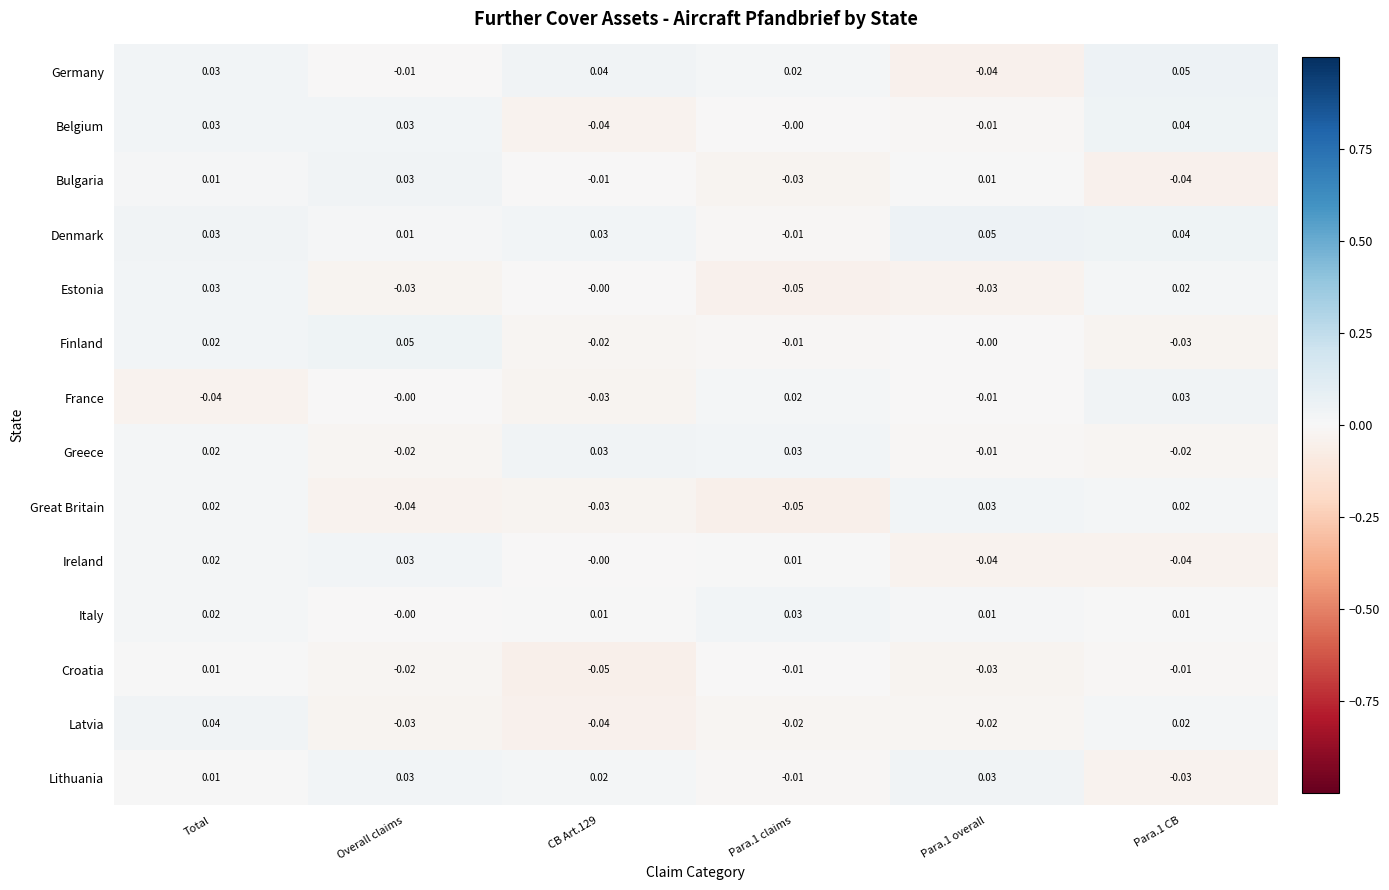

Between CB Art.129 and Para.1 CB, which series saw the biggest shift?

Belgium